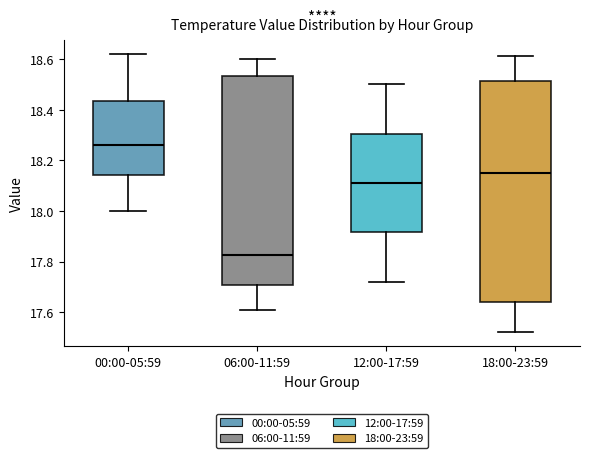

Where does the lower whisker of the box for 12:00-17:59 end on the y-axis? The values are not printed on the chart, so give them approximately, as read against the axis.

17.72